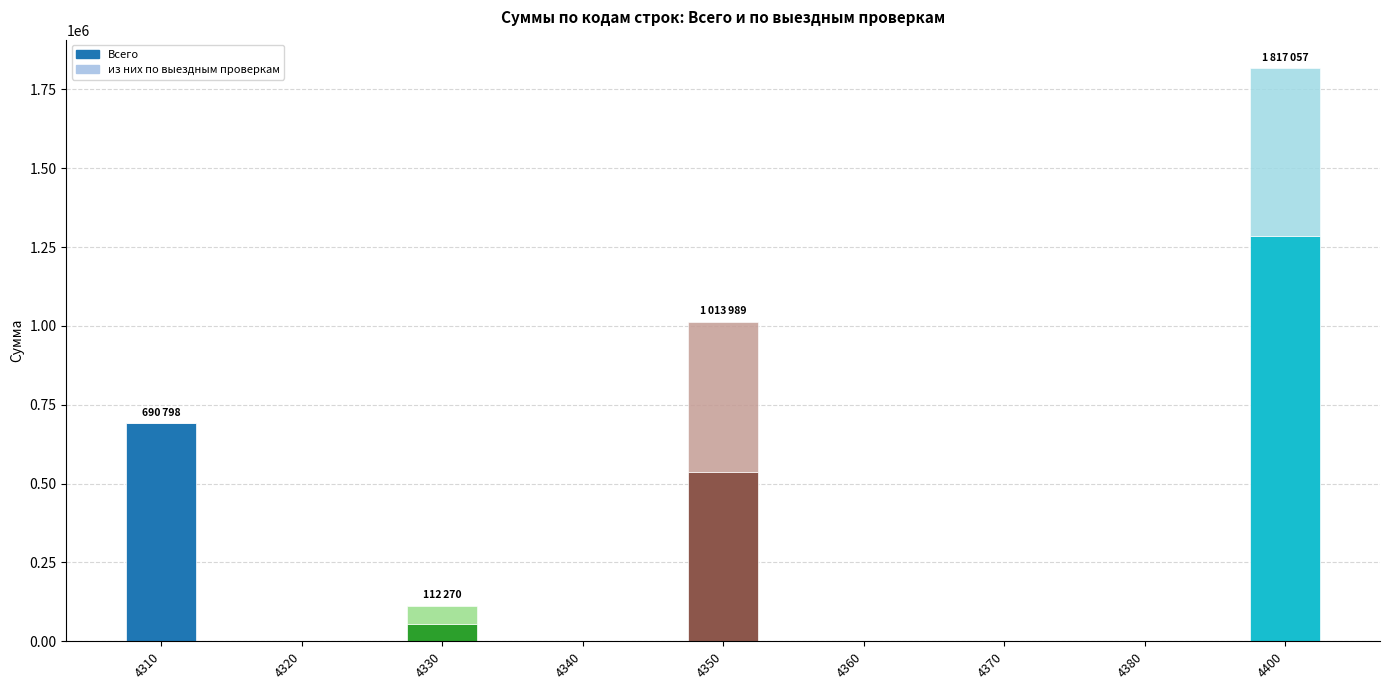

What are all the series names shown in the legend?

Всего, из них по выездным проверкам